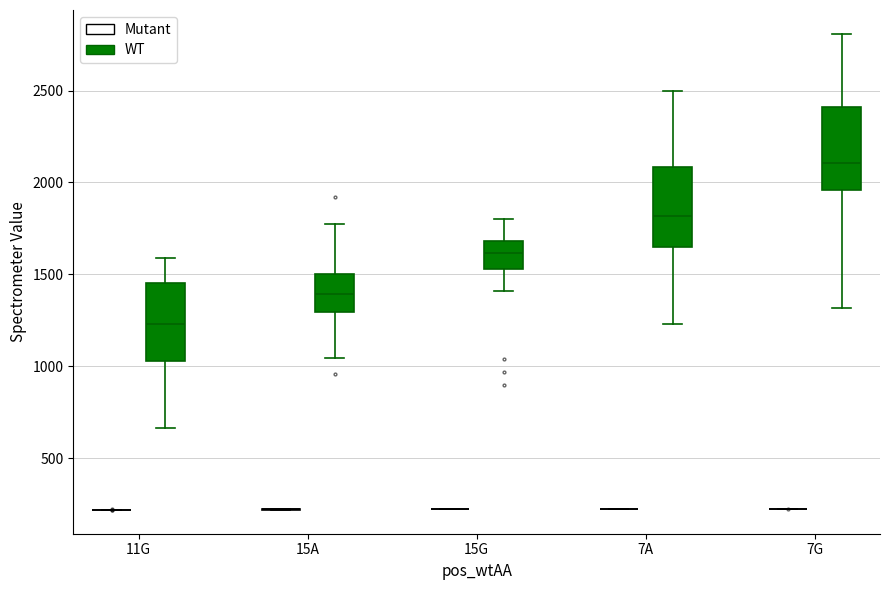

Reading left to right, read every box against the y-axis: the position of its median line, the range the box covers, and the ends of its whiskers. The values are not printed on the chart, so give them approximately, as read against the axis.

11G (Mutant): box collapsed to a line at 200, whiskers 200 to 200
11G (WT): median 1250, box 1050 to 1450, whiskers 650 to 1600
15A (Mutant): box collapsed to a line at 200, whiskers 200 to 200
15A (WT): median 1400, box 1300 to 1500, whiskers 1050 to 1800
15G (Mutant): box collapsed to a line at 200, whiskers 200 to 200
15G (WT): median 1600, box 1550 to 1700, whiskers 1400 to 1800
7A (Mutant): box collapsed to a line at 200, whiskers 200 to 200
7A (WT): median 1800, box 1650 to 2100, whiskers 1250 to 2500
7G (Mutant): box collapsed to a line at 200, whiskers 200 to 200
7G (WT): median 2100, box 1950 to 2400, whiskers 1300 to 2800